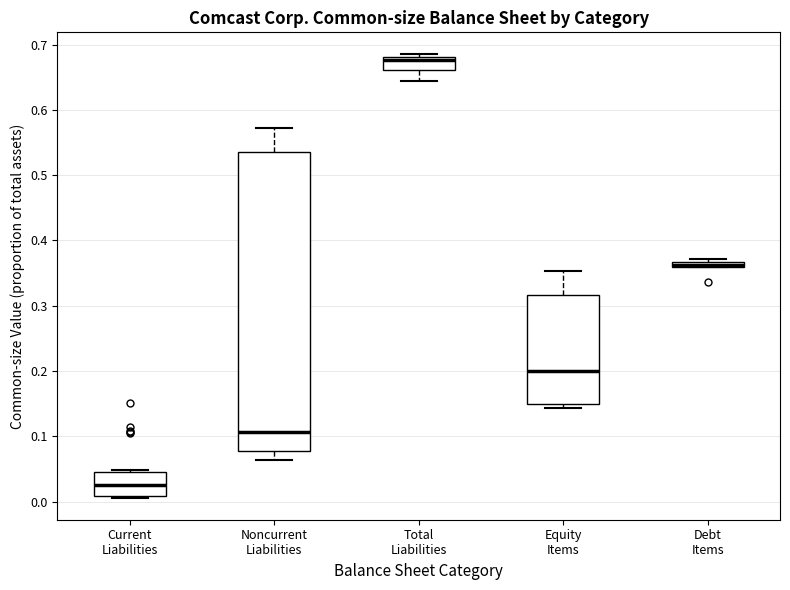

Where does the median line of the box for Noncurrent Liabilities sit on the y-axis? The values are not printed on the chart, so give them approximately, as read against the axis.

0.11